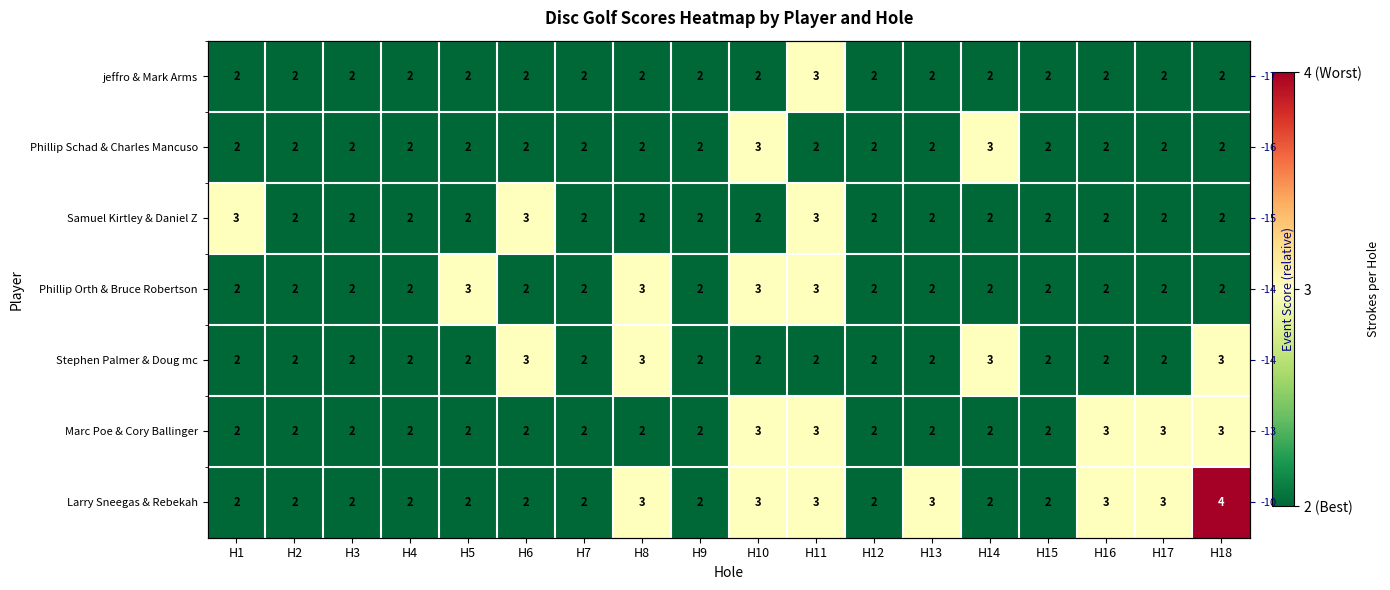

Rank the series at H1 from highest to lowest value.

Samuel Kirtley & Daniel Z, jeffro & Mark Arms, Phillip Schad & Charles Mancuso, Phillip Orth & Bruce Robertson, Stephen Palmer & Doug mc, Marc Poe & Cory Ballinger, Larry Sneegas & Rebekah